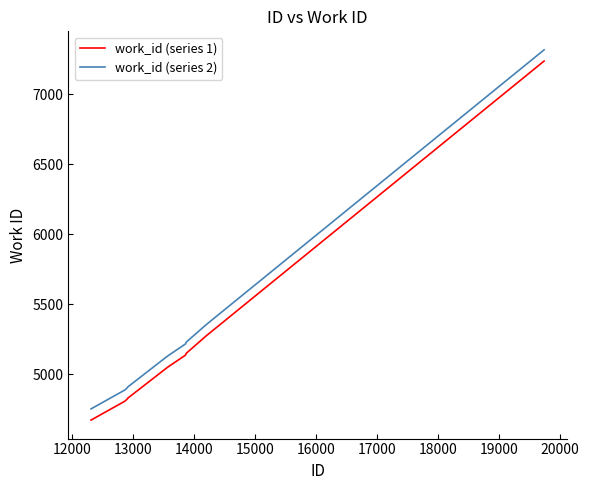

True or false: work_id (series 2) and work_id (series 1) intersect in this chart.

False